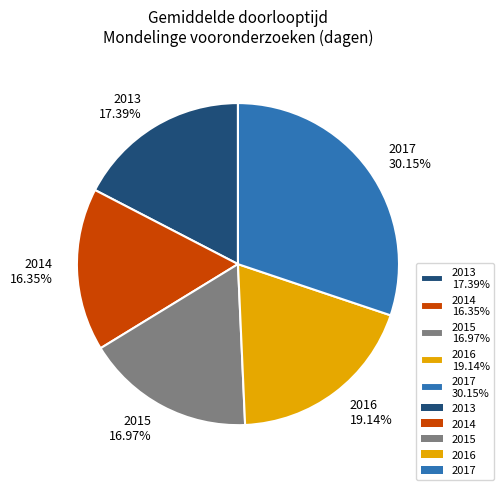

The 2015 slice represents 29% of the pie. True or false?

False